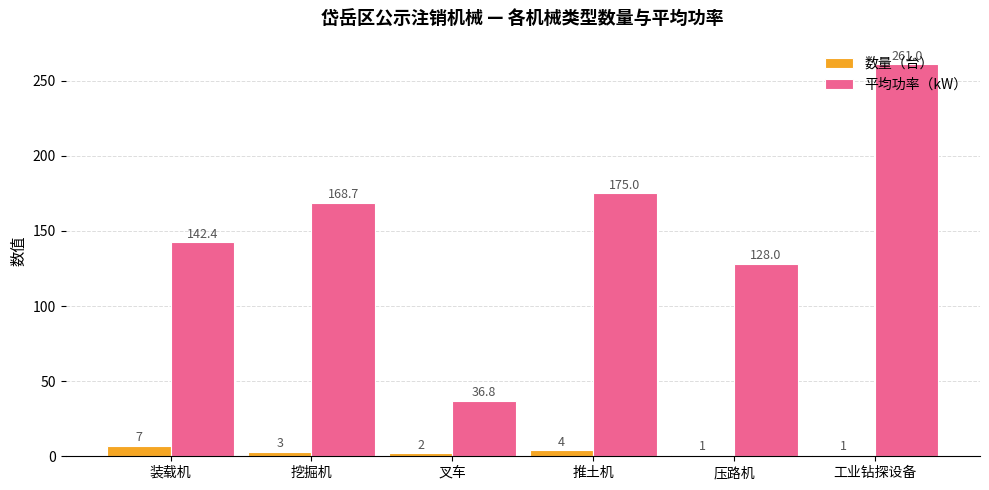

At which category is the sum across all series the highest?

工业钻探设备